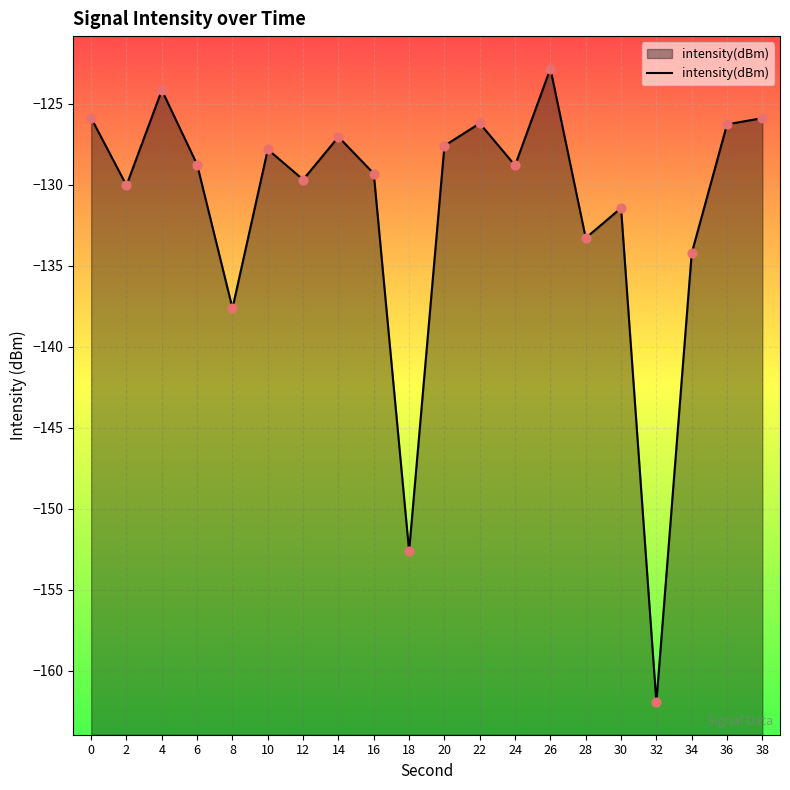

Which has a higher value, 32 or 38?

38